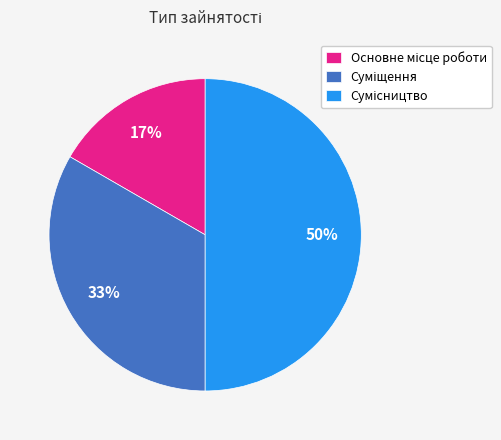

Count the number of slices in the pie.

3